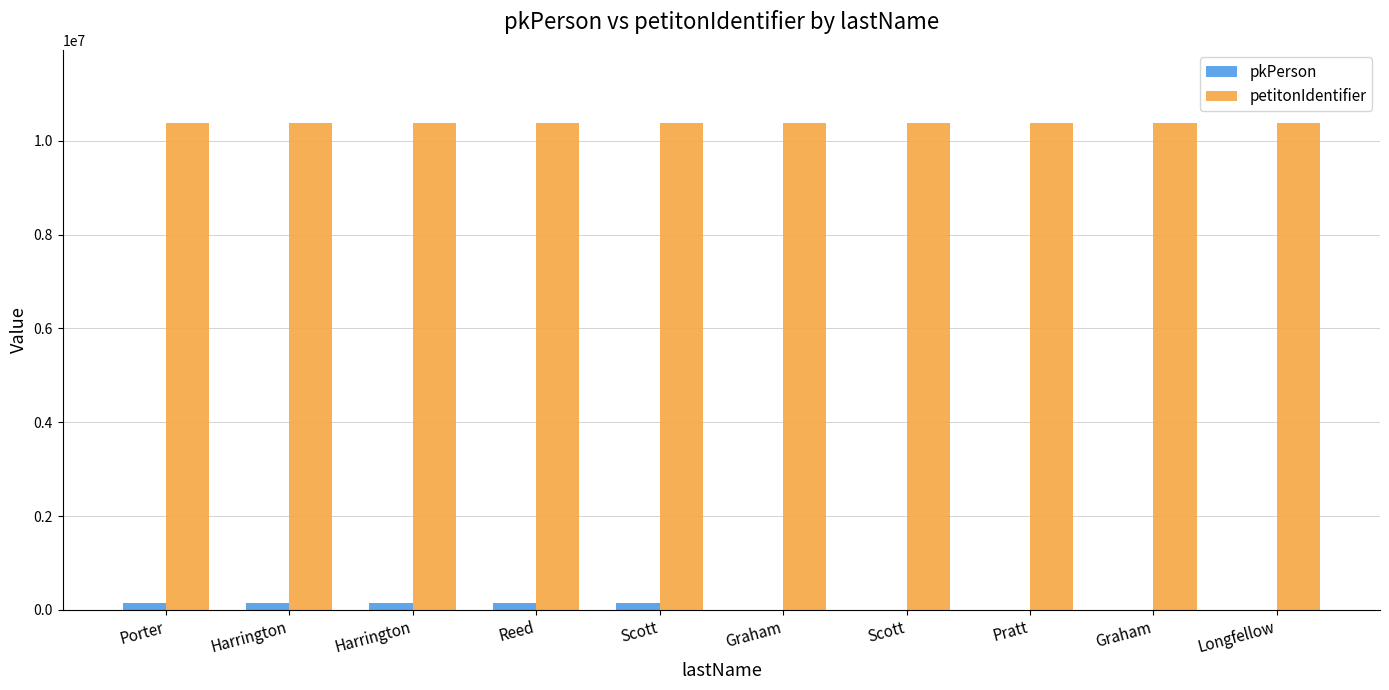

Does the chart contain stacked bars?

No